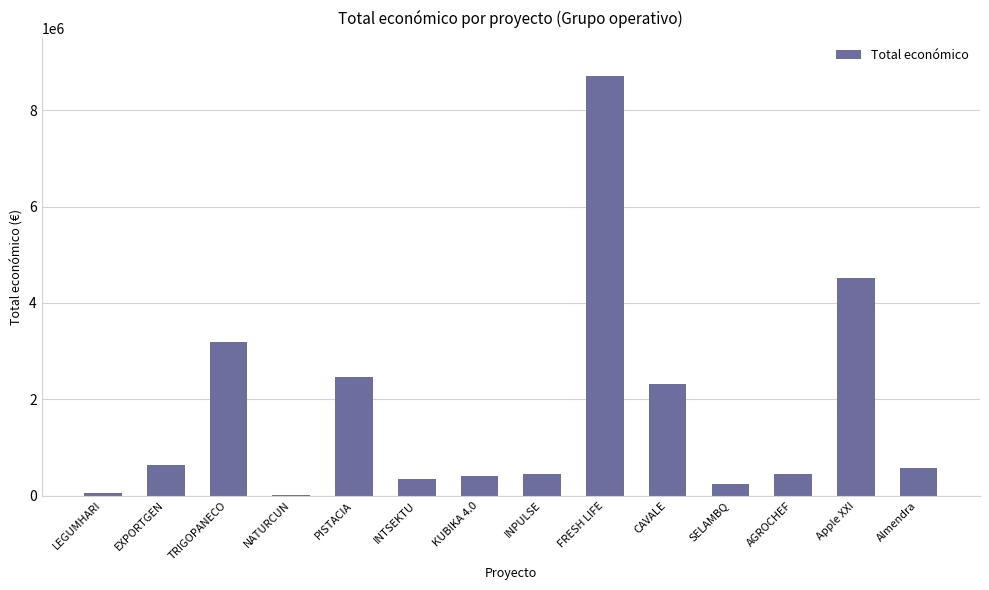

Which label corresponds to the largest value in the chart?

FRESH LIFE